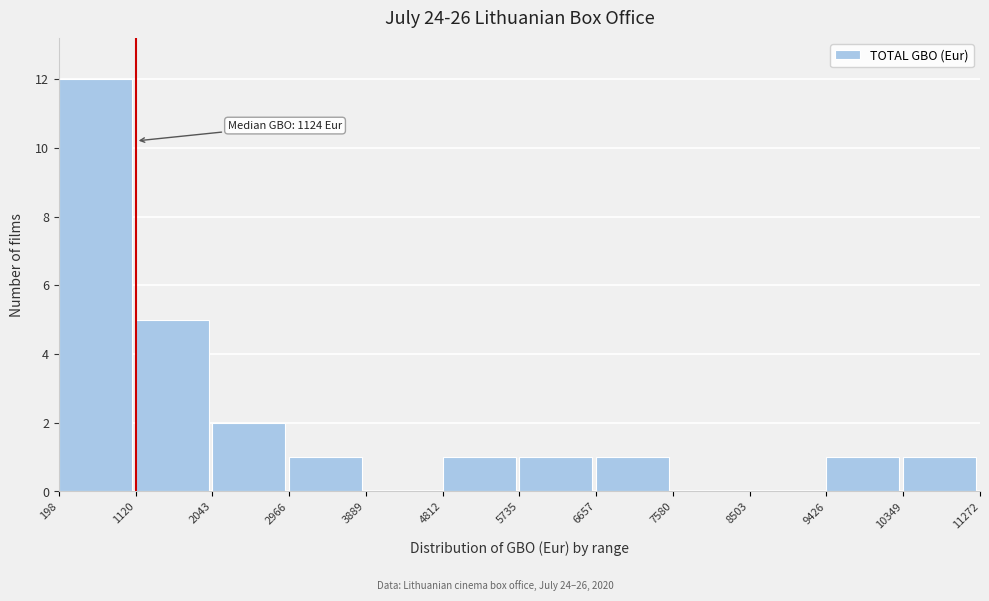

Which range on the x-axis has the tallest bar?

198 to 1120